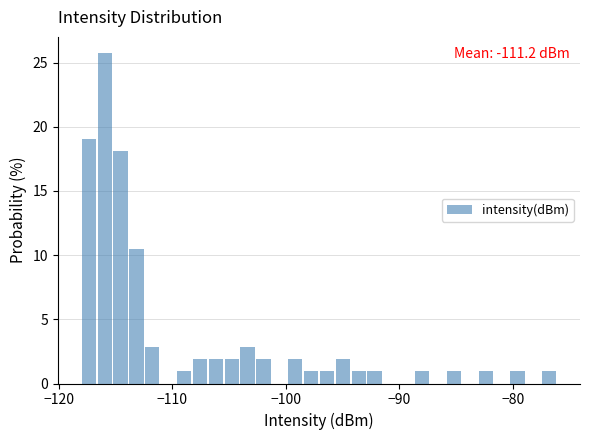

Read against the x-axis, roughly where is the centre of the tallest bar?

-116